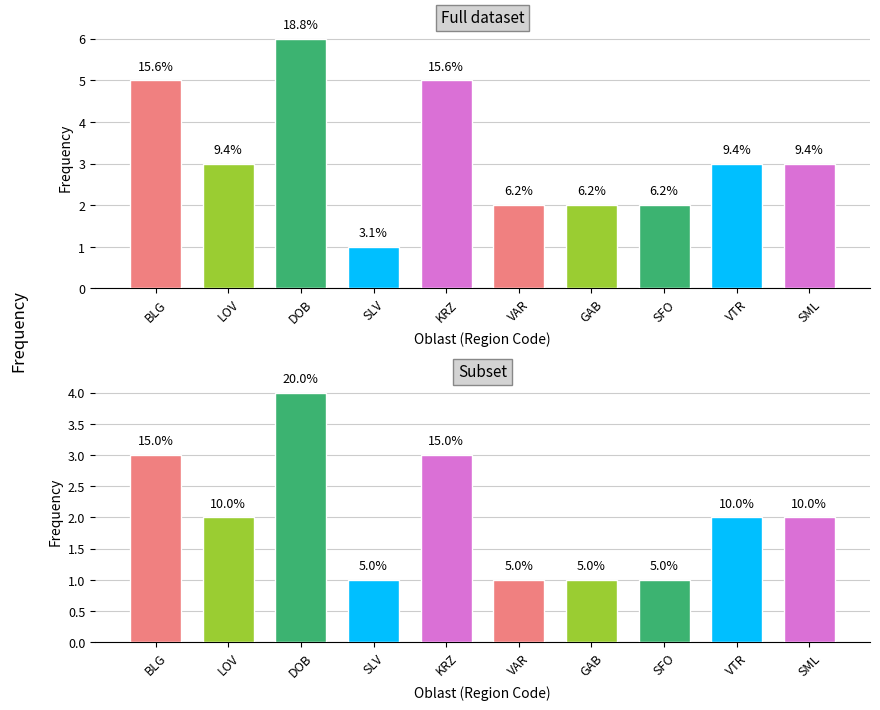

Reading left to right, what are all the values shown in this chart?

Full dataset: BLG=5	LOV=3	DOB=6	SLV=1	KRZ=5	VAR=2	GAB=2	SFO=2	VTR=3	SML=3
Subset: BLG=3	LOV=2	DOB=4	SLV=1	KRZ=3	VAR=1	GAB=1	SFO=1	VTR=2	SML=2